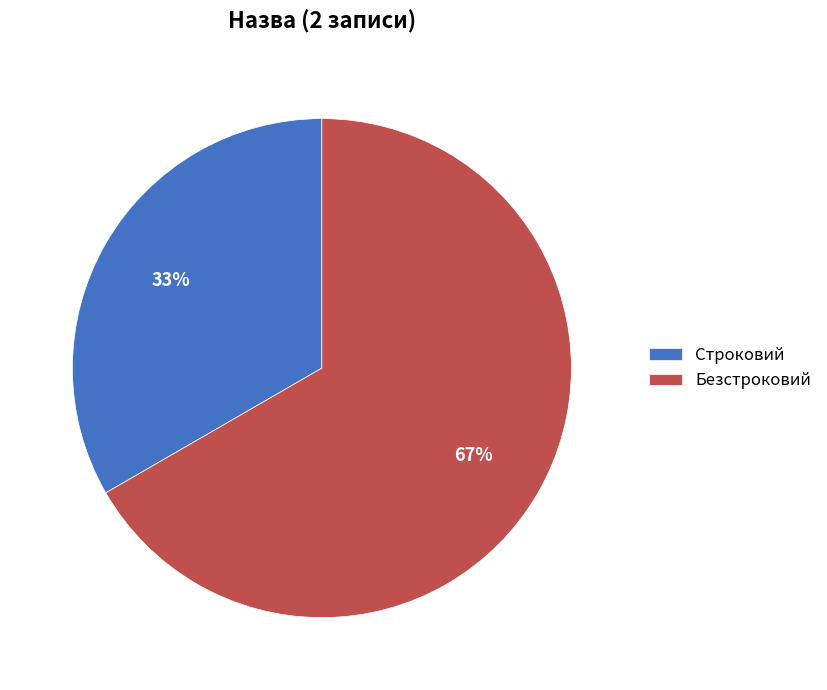

How many segments does this pie chart have?

2